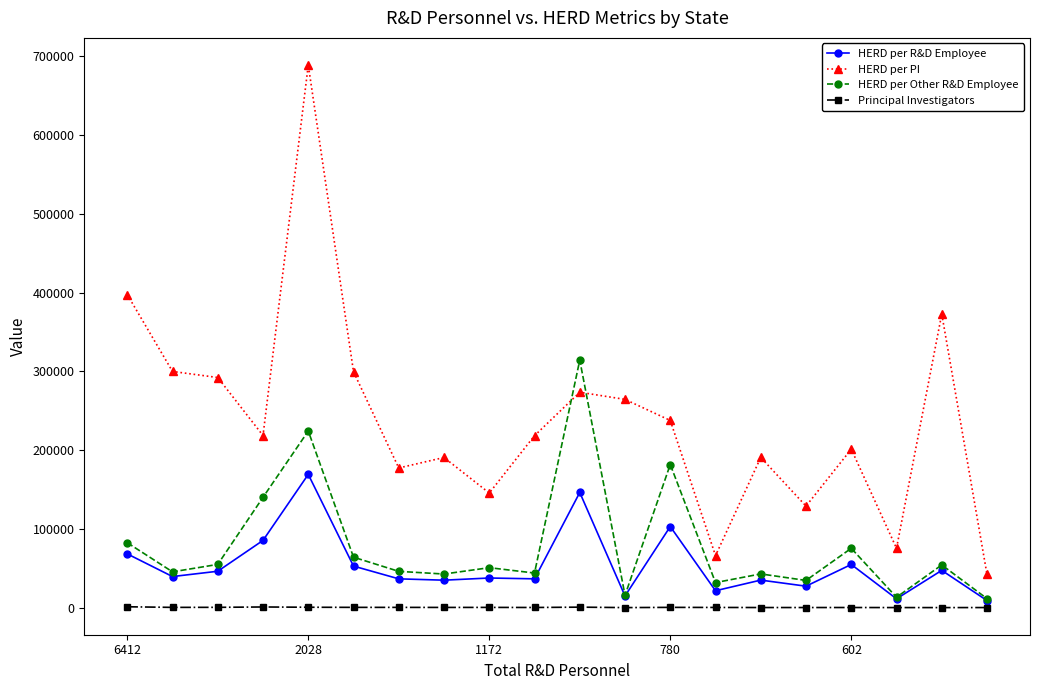

True or false: HERD per R&D Employee and HERD per PI cross at least once.

False